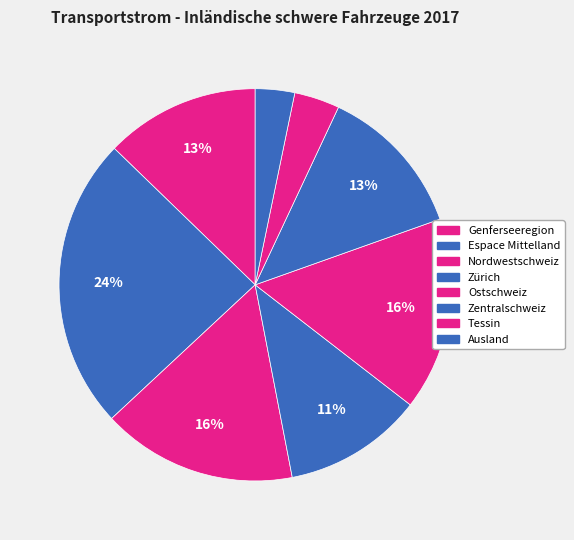

To the nearest percent, what percentage of the pie is Genferseeregion?

13%